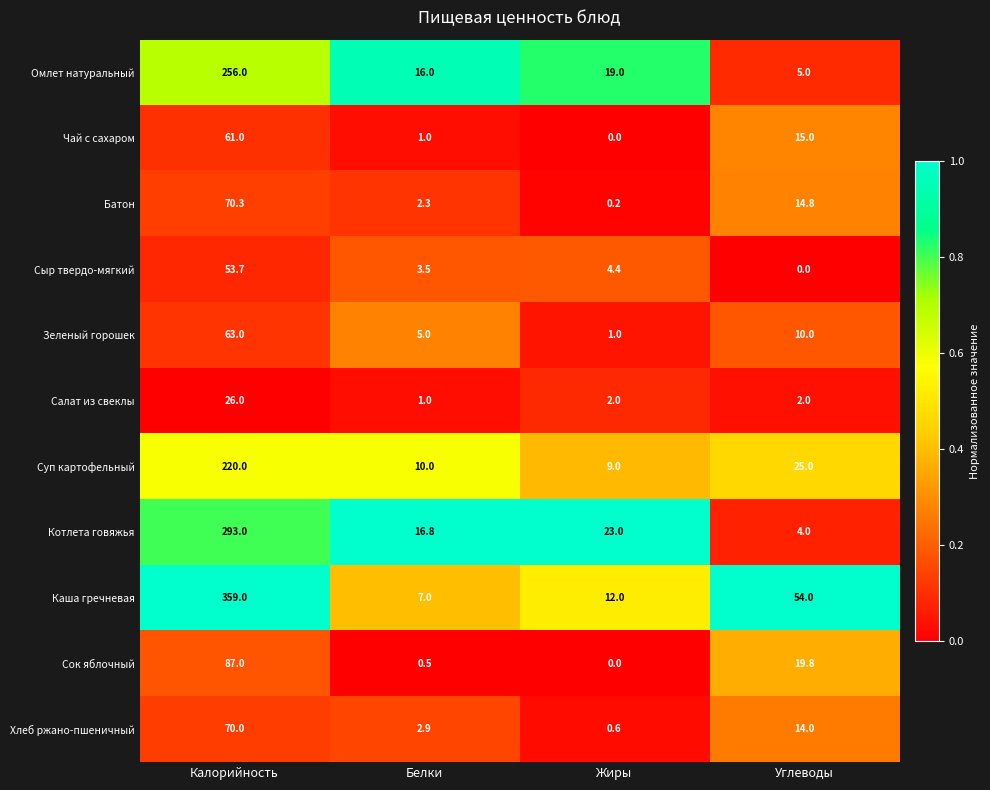

Which series changed the most between Жиры and Углеводы?

Каша гречневая